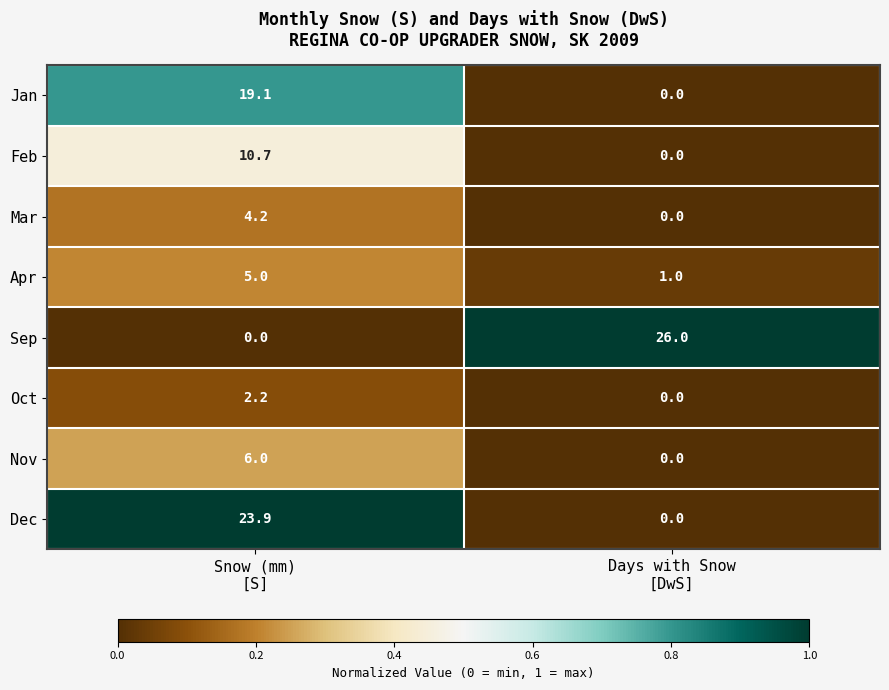

Which series has the largest range (max minus min)?

Sep